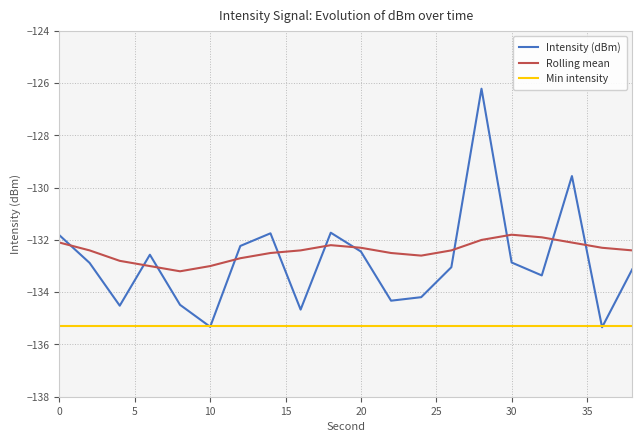

True or false: Min intensity and Rolling mean intersect in this chart.

False